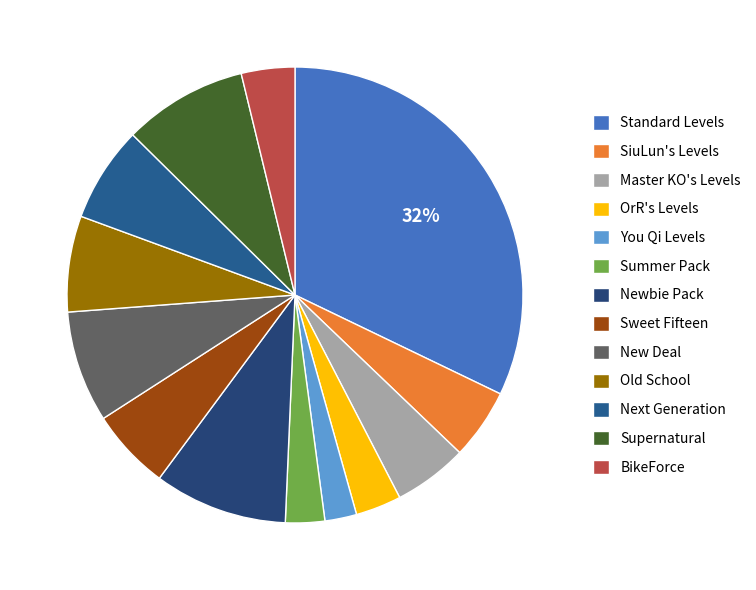

Does BikeForce represent more than half of the total?

No